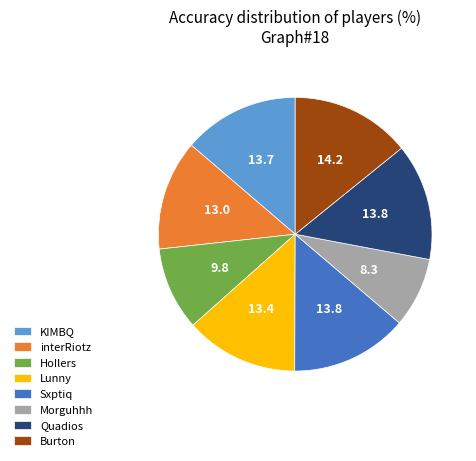

Do Morguhhh and Burton together represent more than half of the pie?

No